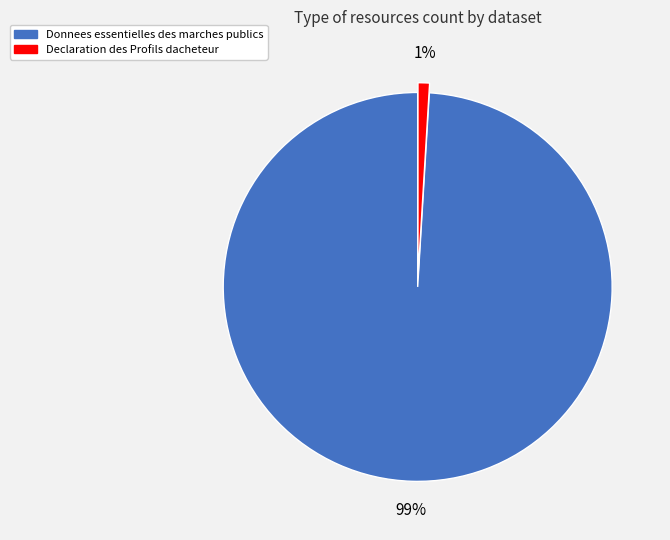

What percentage is the Declaration des Profils dacheteur slice, to the nearest percent?

1%